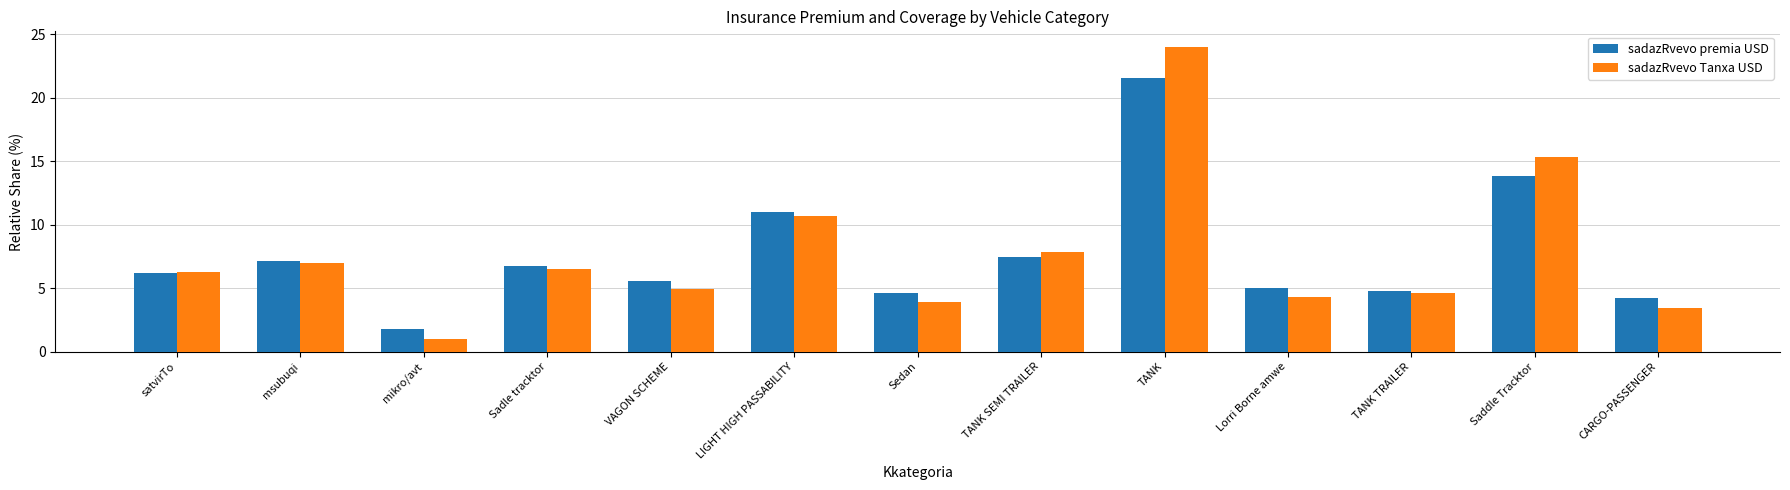

At which category is the sum across all series the highest?

TANK